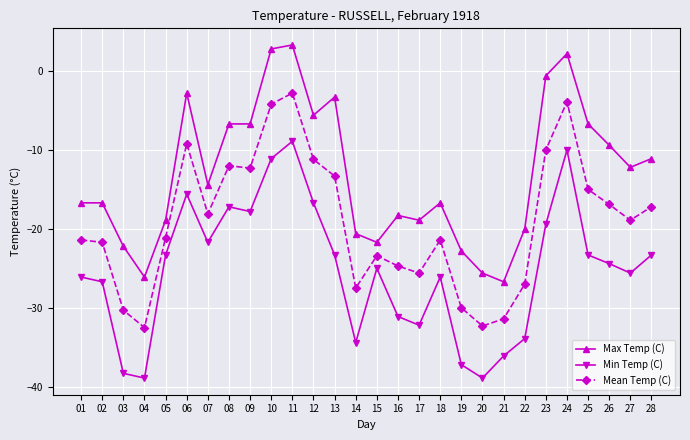

What is the highest value of the Mean Temp (C) series?

-2.8